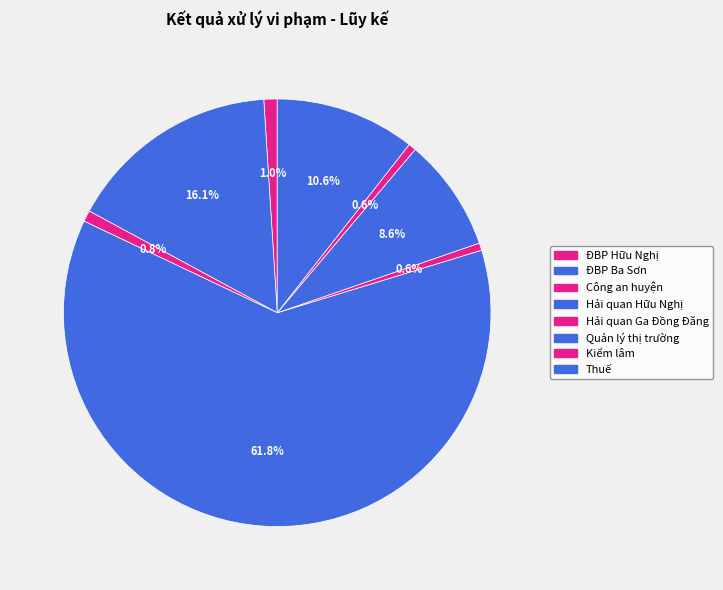

What is the largest slice in the pie chart?

Hải quan Hữu Nghị